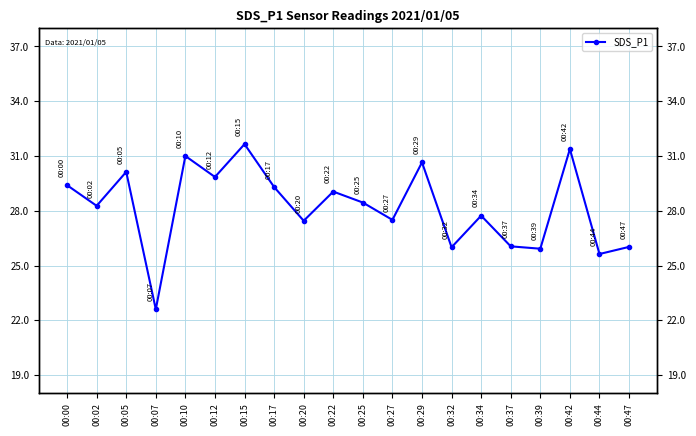

Is it true that the value at 00:10 is 11.5?

False